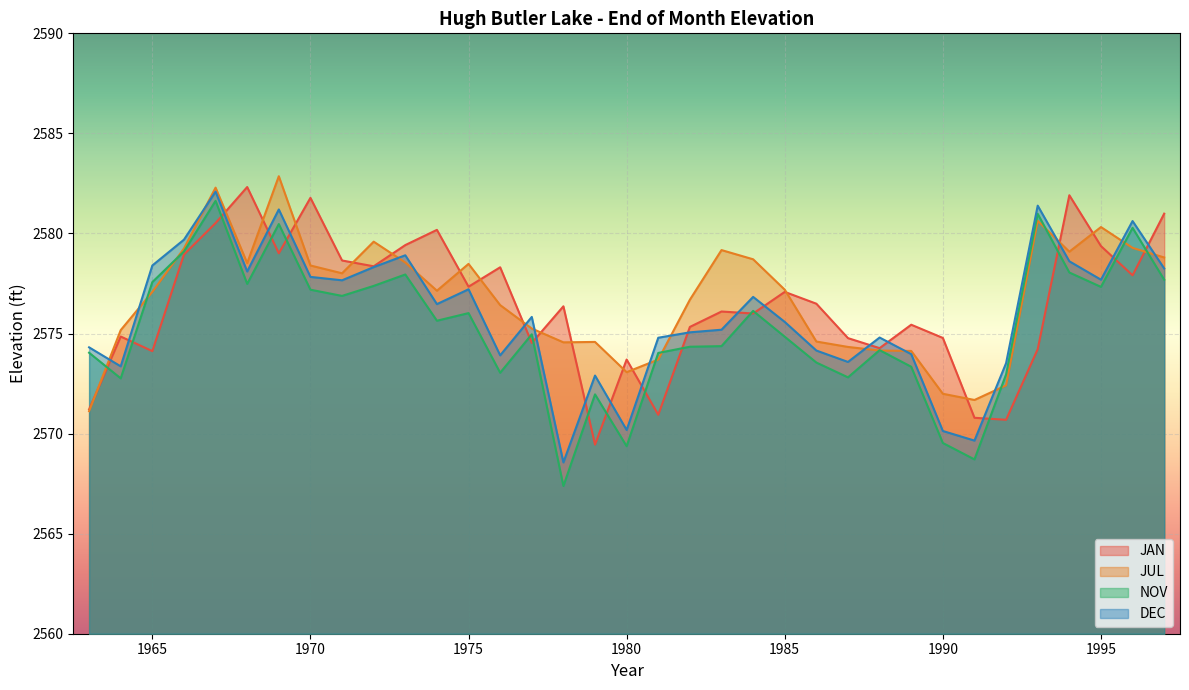

The value of DEC at 1997 is 4546.5. True or false?

False